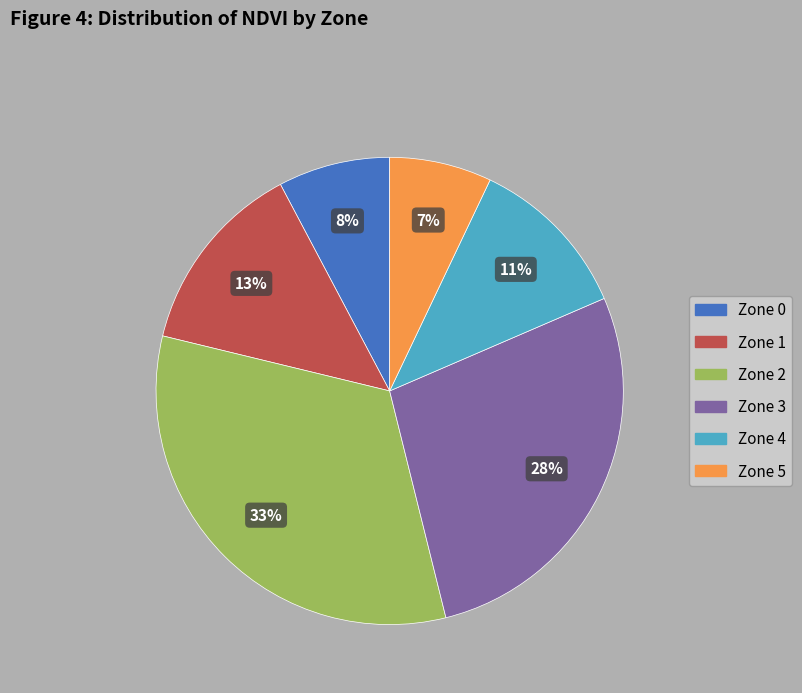

Is there a majority slice in this chart?

No